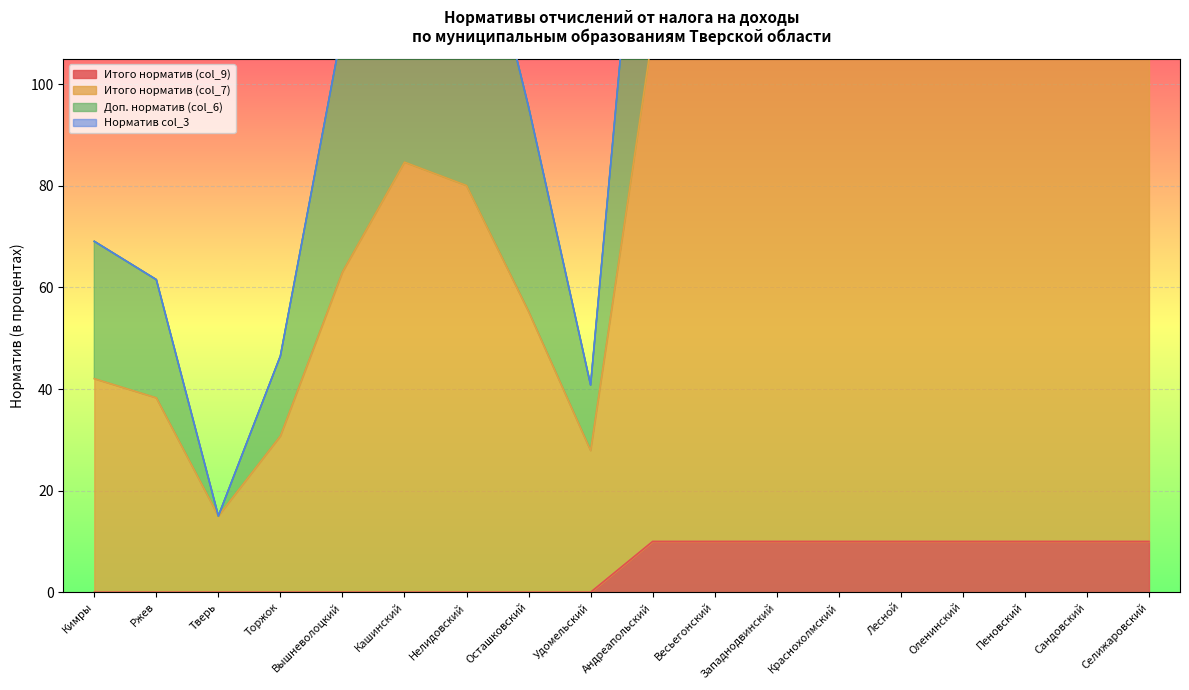

Which series has the largest total across all categories?

Итого норматив (col_7)